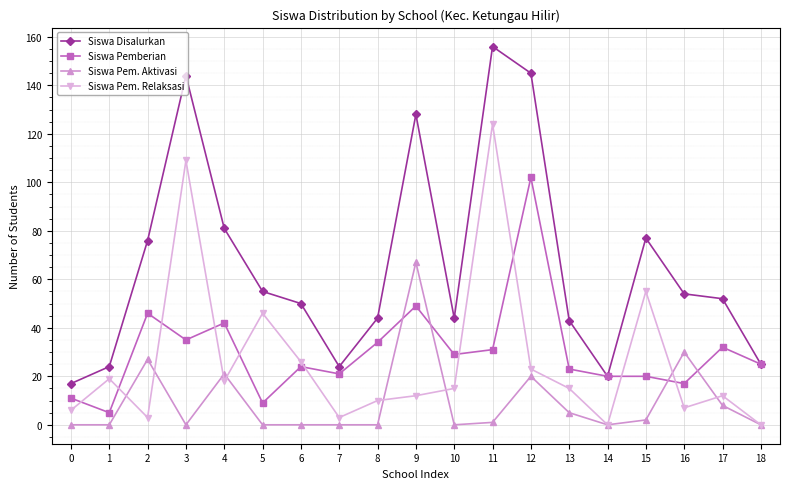

True or false: Siswa Disalurkan and Siswa Pem. Aktivasi cross at least once.

False